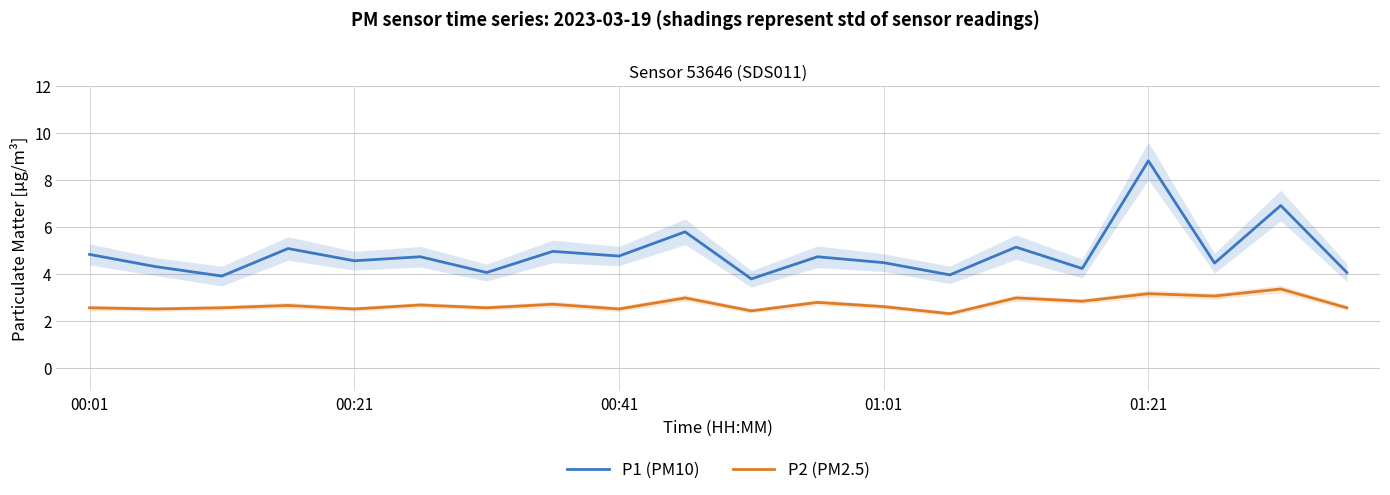

True or false: P2 (PM2.5) and P1 (PM10) cross at least once.

False